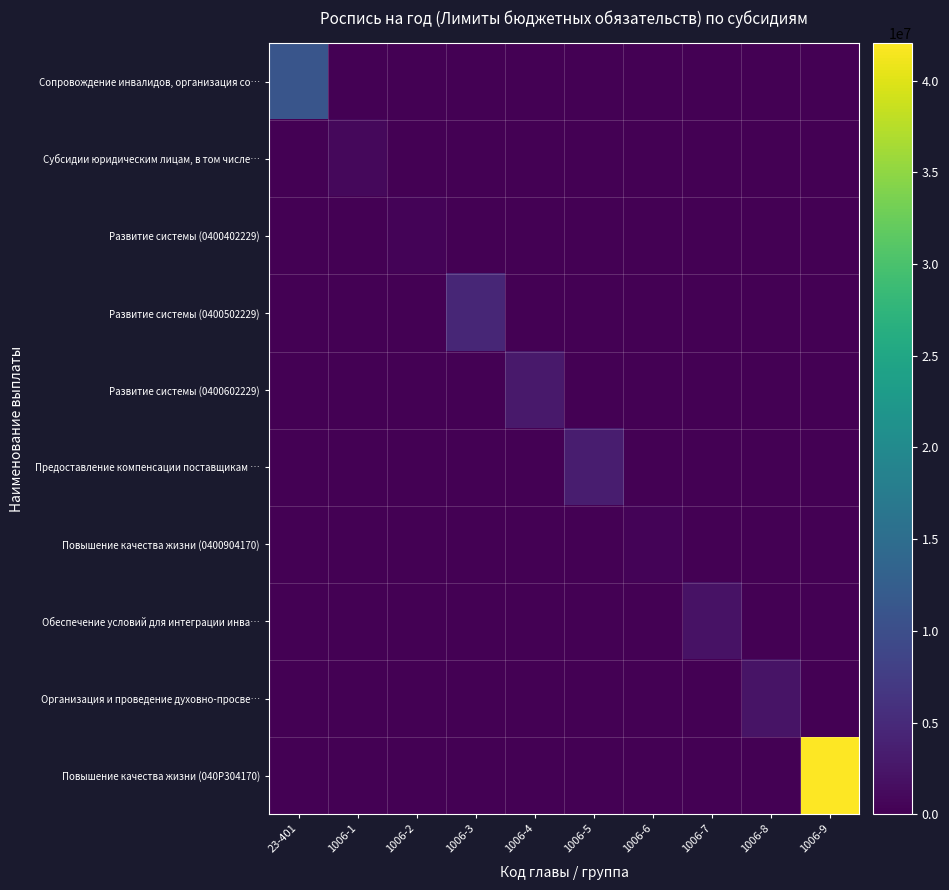

Reading right to left, transcribe all the data shown in this chart.

Сопровождение инвалидов, организация со…: 1006-9=0.0	1006-8=0.0	1006-7=0.0	1006-6=0.0	1006-5=0.0	1006-4=0.0	1006-3=0.0	1006-2=0.0	1006-1=0.0	23-401=11069415.4
Субсидии юридическим лицам, в том числе…: 1006-9=0.0	1006-8=0.0	1006-7=0.0	1006-6=0.0	1006-5=0.0	1006-4=0.0	1006-3=0.0	1006-2=0.0	1006-1=850000.0	23-401=0.0
Развитие системы (0400402229): 1006-9=0.0	1006-8=0.0	1006-7=0.0	1006-6=0.0	1006-5=0.0	1006-4=0.0	1006-3=0.0	1006-2=331631.7	1006-1=0.0	23-401=0.0
Развитие системы (0400502229): 1006-9=0.0	1006-8=0.0	1006-7=0.0	1006-6=0.0	1006-5=0.0	1006-4=0.0	1006-3=4502464.7	1006-2=0.0	1006-1=0.0	23-401=0.0
Развитие системы (0400602229): 1006-9=0.0	1006-8=0.0	1006-7=0.0	1006-6=0.0	1006-5=0.0	1006-4=2889789.9	1006-3=0.0	1006-2=0.0	1006-1=0.0	23-401=0.0
Предоставление компенсации поставщикам …: 1006-9=0.0	1006-8=0.0	1006-7=0.0	1006-6=0.0	1006-5=3350000.0	1006-4=0.0	1006-3=0.0	1006-2=0.0	1006-1=0.0	23-401=0.0
Повышение качества жизни (0400904170): 1006-9=0.0	1006-8=0.0	1006-7=0.0	1006-6=473127.8	1006-5=0.0	1006-4=0.0	1006-3=0.0	1006-2=0.0	1006-1=0.0	23-401=0.0
Обеспечение условий для интеграции инва…: 1006-9=0.0	1006-8=0.0	1006-7=1999123.5	1006-6=0.0	1006-5=0.0	1006-4=0.0	1006-3=0.0	1006-2=0.0	1006-1=0.0	23-401=0.0
Организация и проведение духовно-просве…: 1006-9=0.0	1006-8=2200000.0	1006-7=0.0	1006-6=0.0	1006-5=0.0	1006-4=0.0	1006-3=0.0	1006-2=0.0	1006-1=0.0	23-401=0.0
Повышение качества жизни (040P304170): 1006-9=42040400.0	1006-8=0.0	1006-7=0.0	1006-6=0.0	1006-5=0.0	1006-4=0.0	1006-3=0.0	1006-2=0.0	1006-1=0.0	23-401=0.0